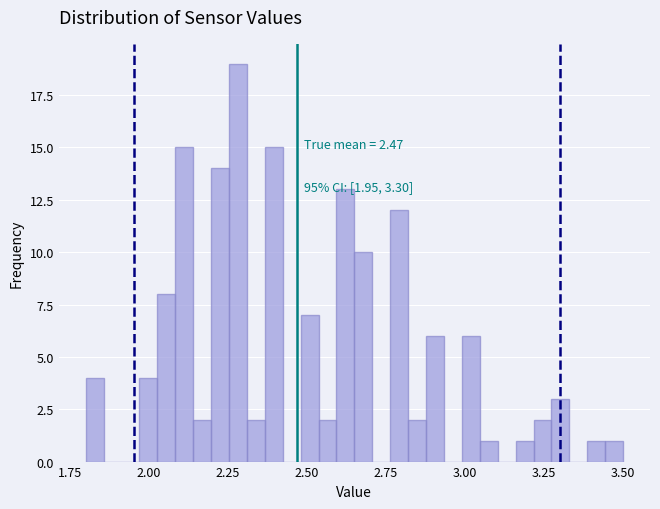

Read against the x-axis, roughly where is the centre of the tallest bar?

2.30